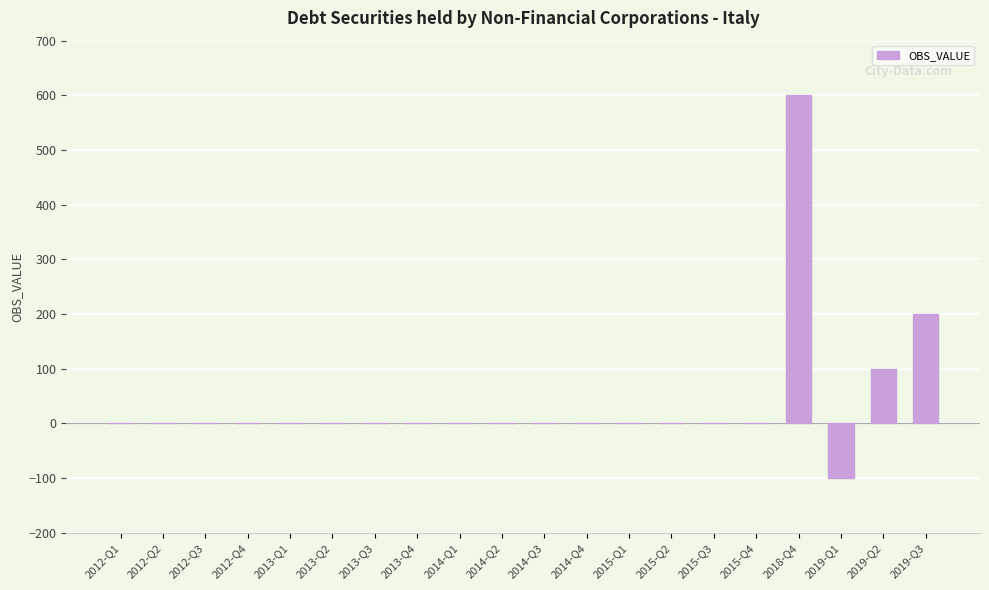

What is the change in value from 2019-Q1 to 2019-Q3?

+300